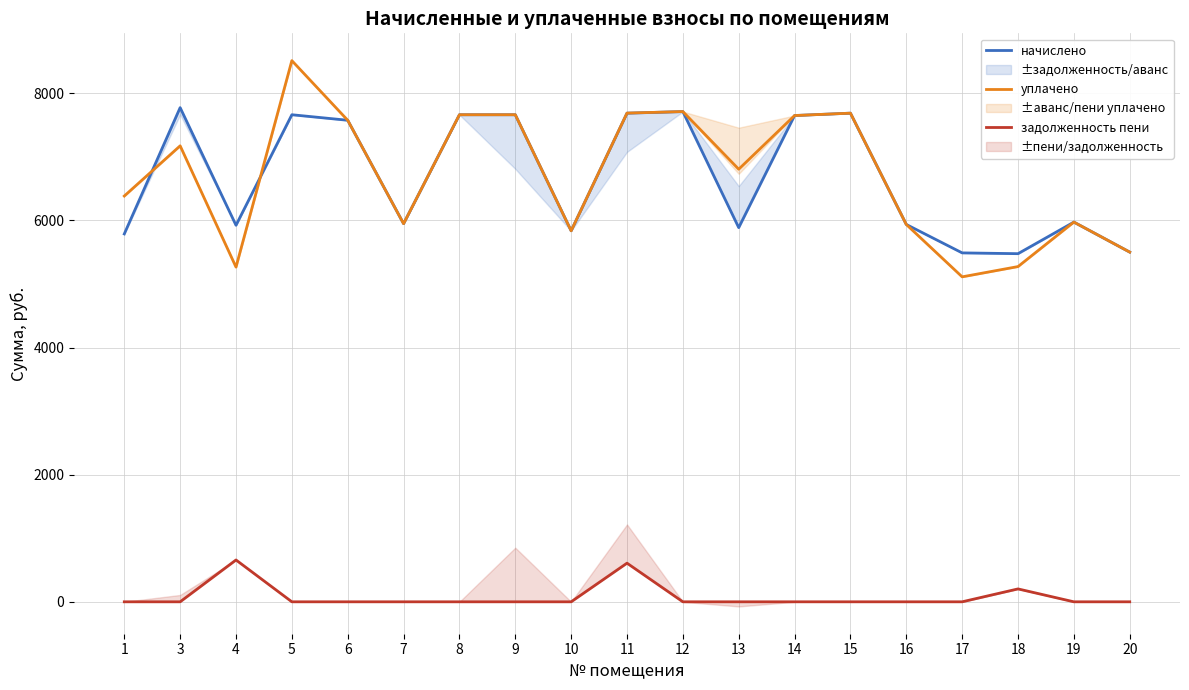

What is the value of the уплачено point at the 16th from the left?

5112.7